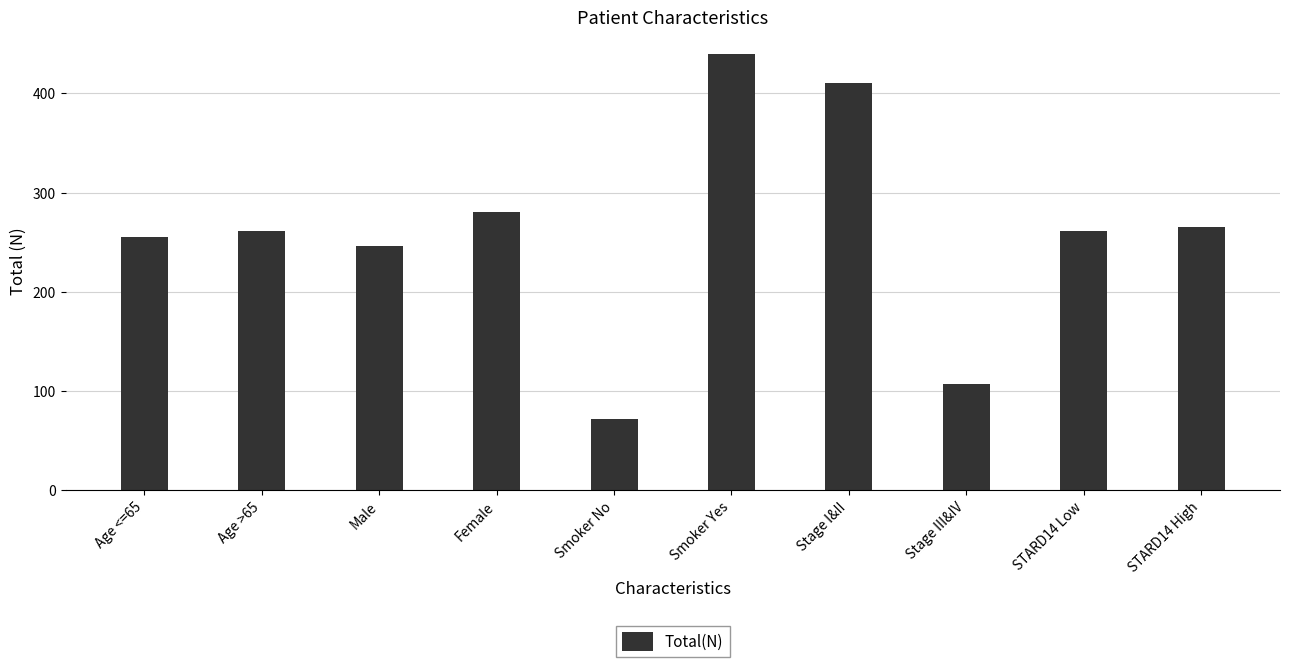

The value at Male is 68. True or false?

False